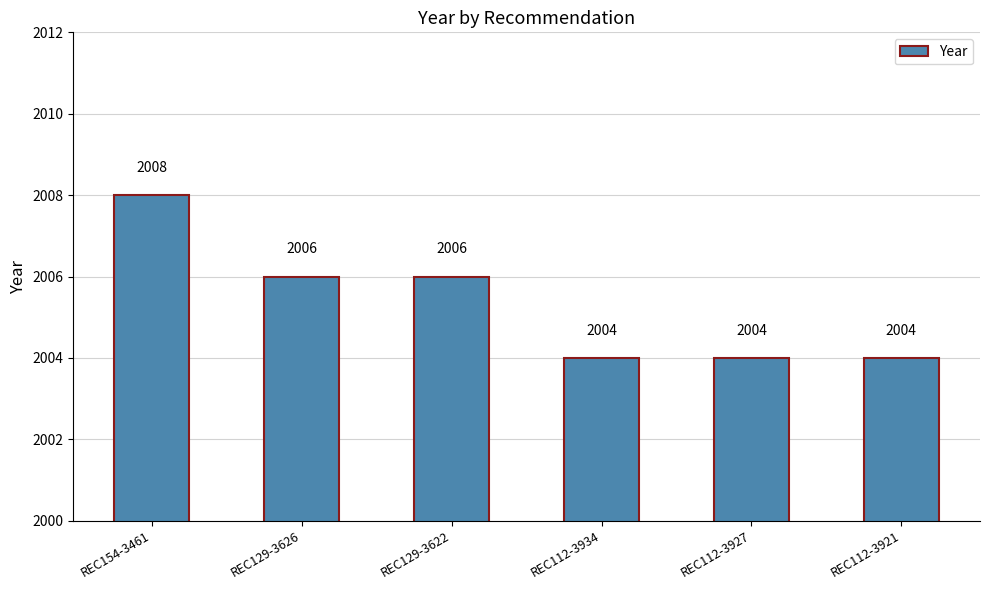

What is the label of the 5th bar from the left?

REC112-3927